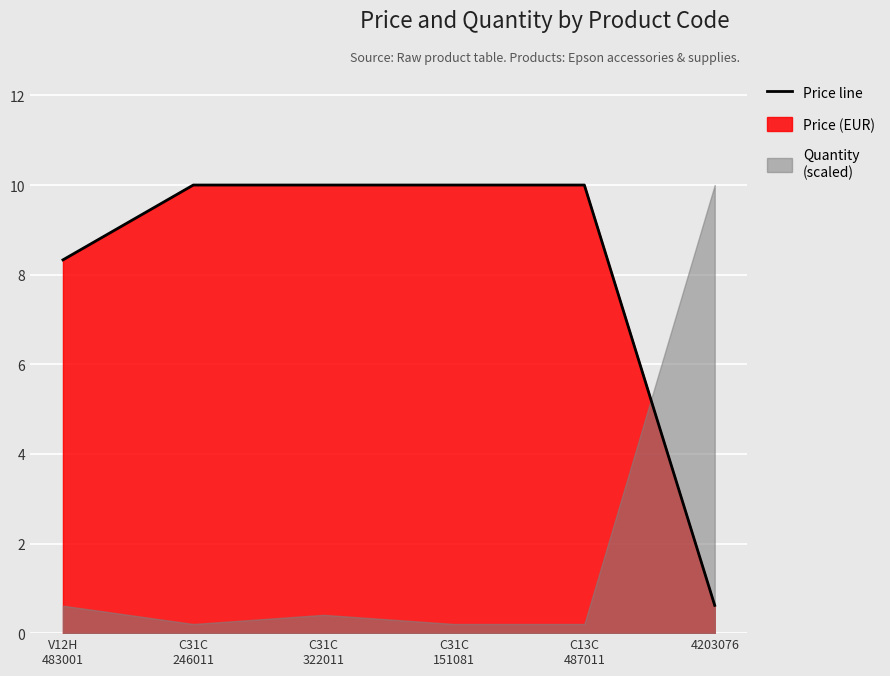

Reading left to right, extract all data points from this chart.

8.3	10.0	10.0	10.0	10.0	0.6